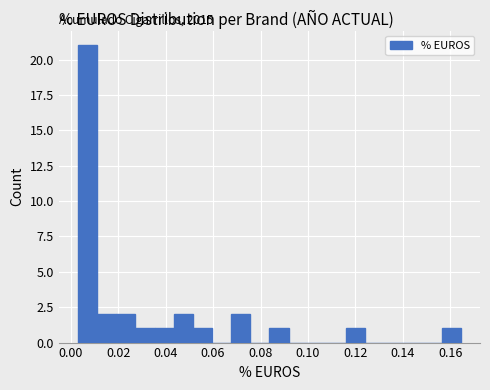

Which range on the x-axis has the tallest bar?

0.004 to 0.012